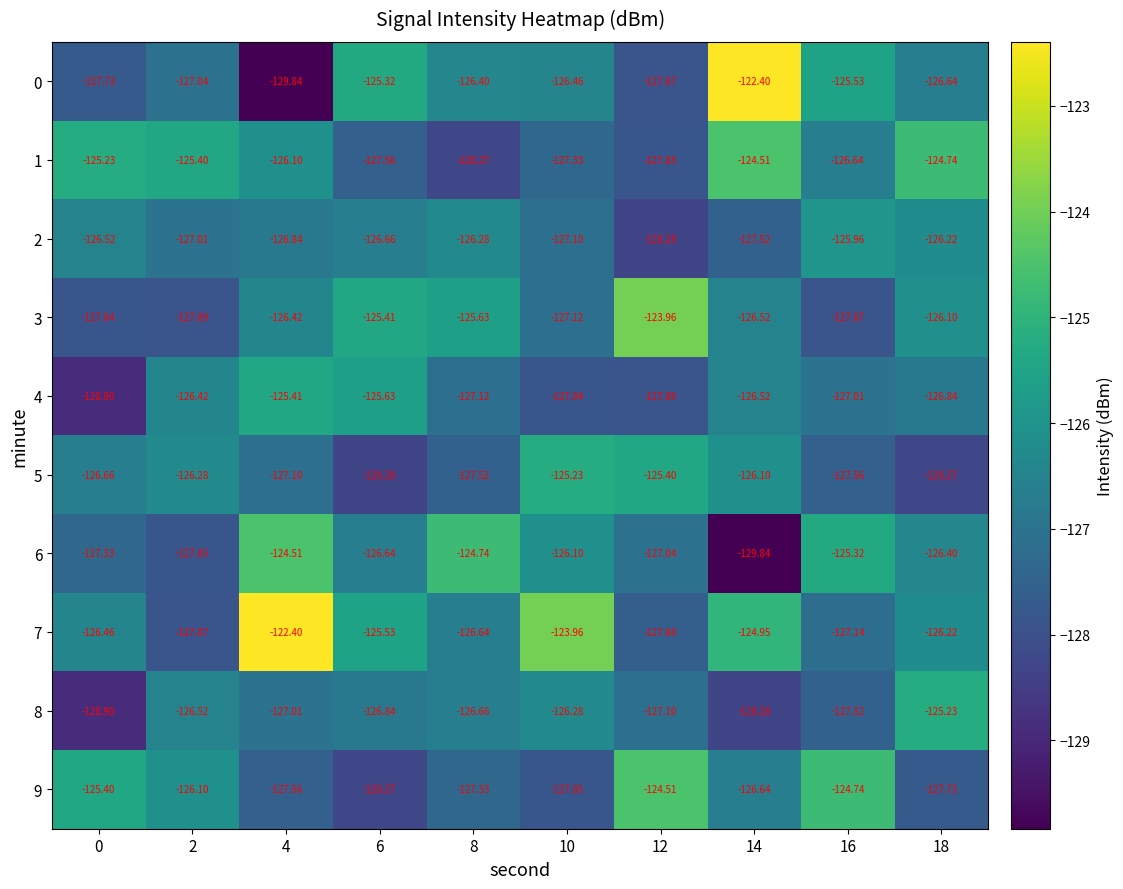

How many values in the 5 series exceed -126?

2